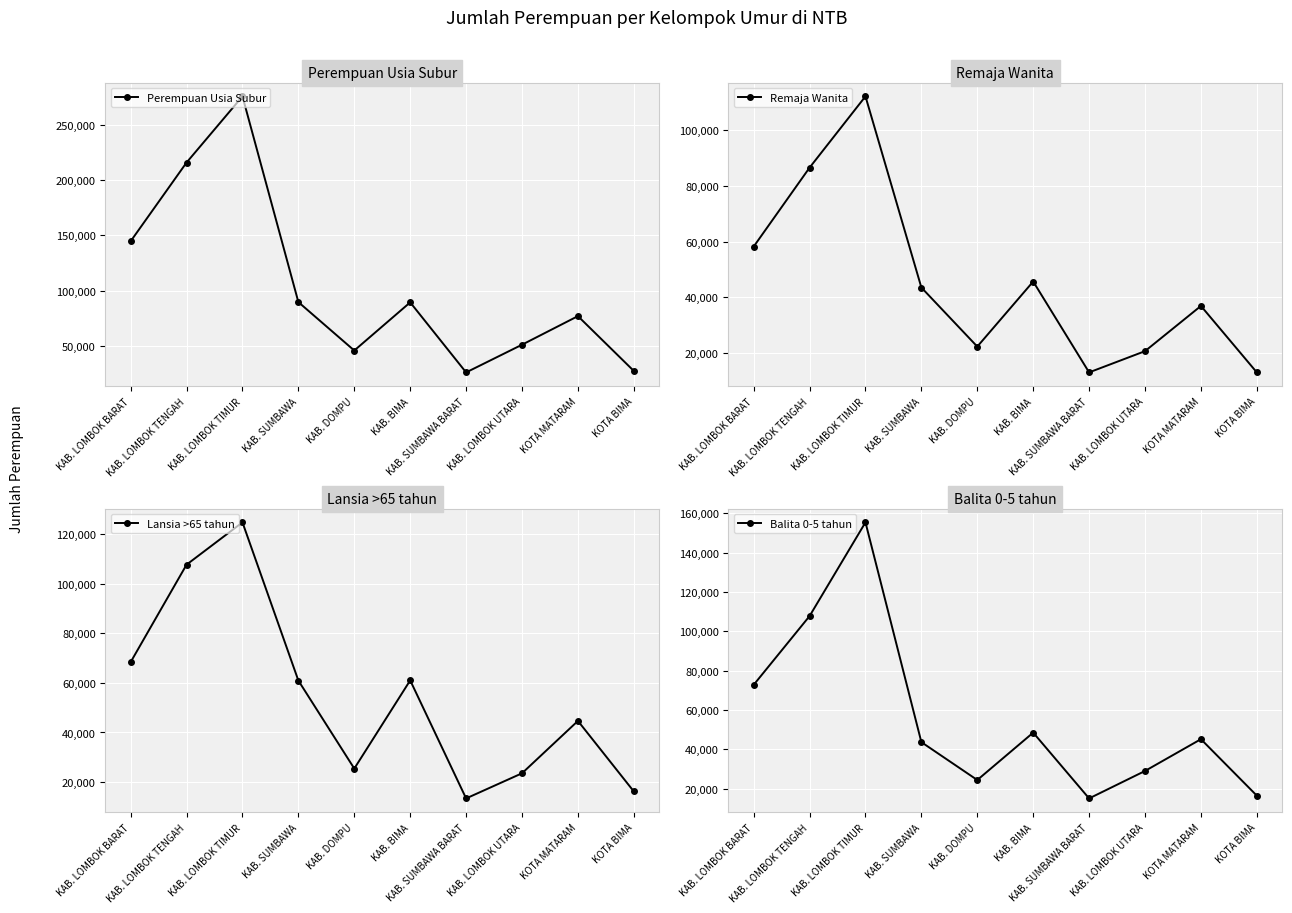

How many data points in Perempuan Usia Subur are less than 89374?

5